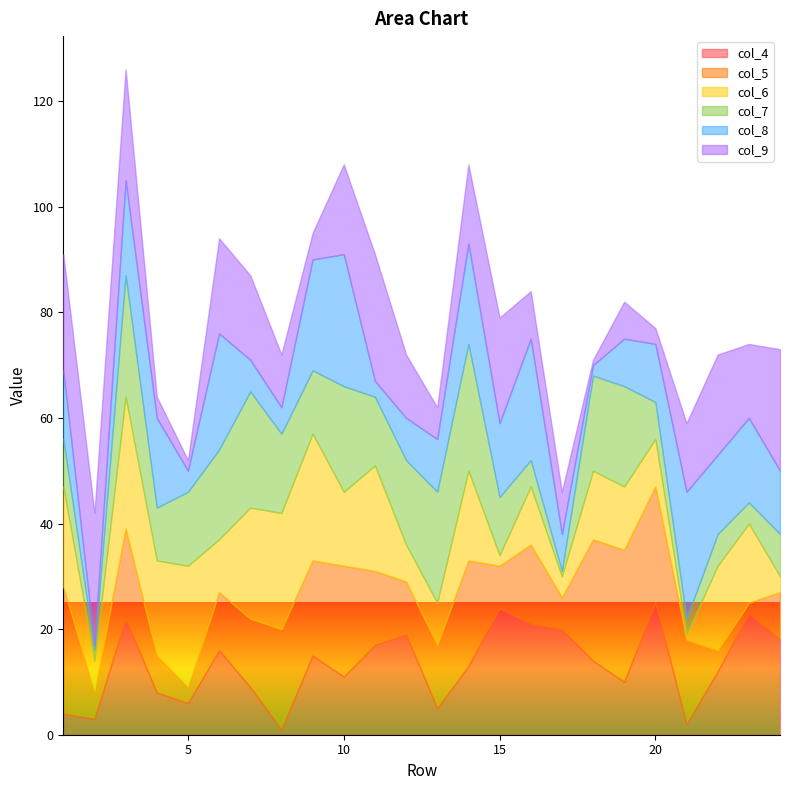

What is the value of the col_5 point at the 6th from the left?

11